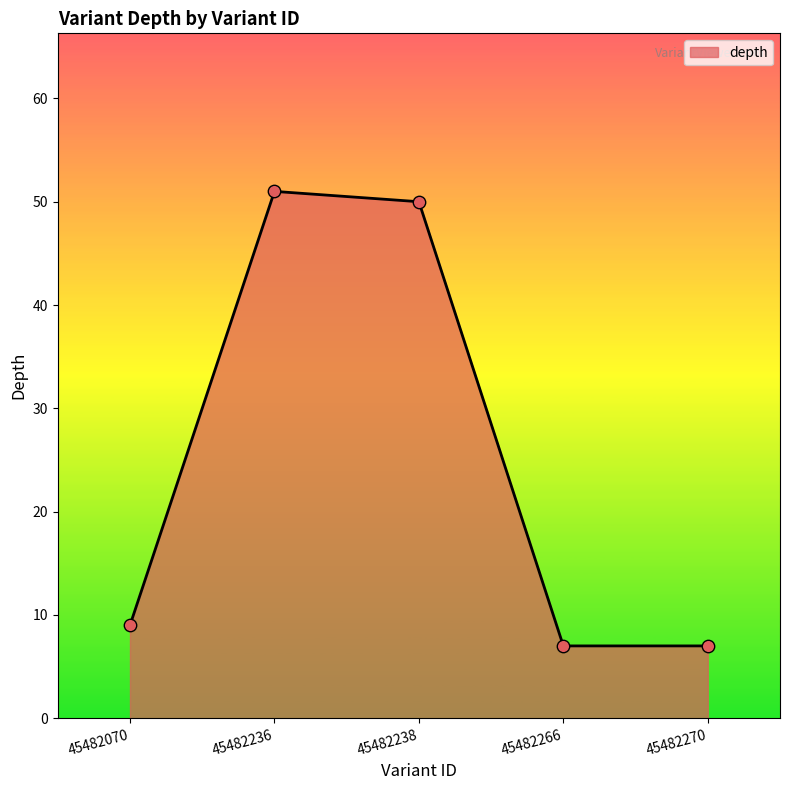

Which has a higher value, 45482236 or 45482266?

45482236